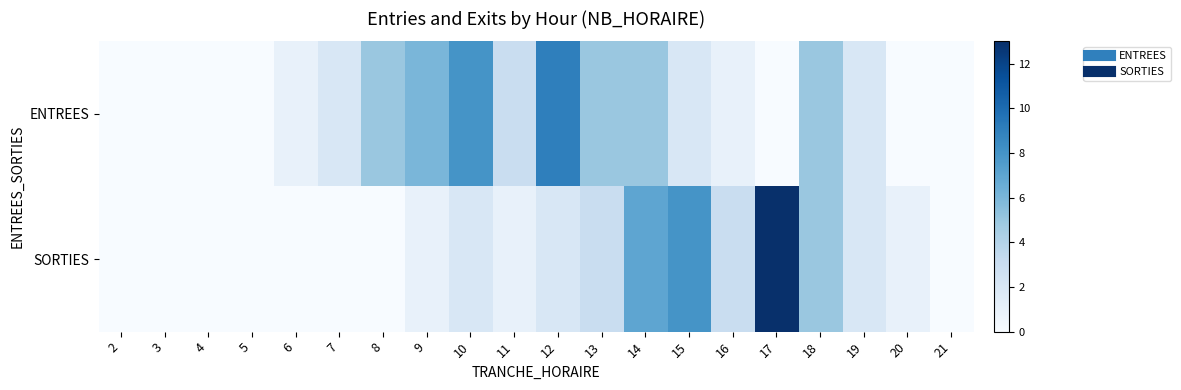

Which series changed the most between 15 and 16?

SORTIES